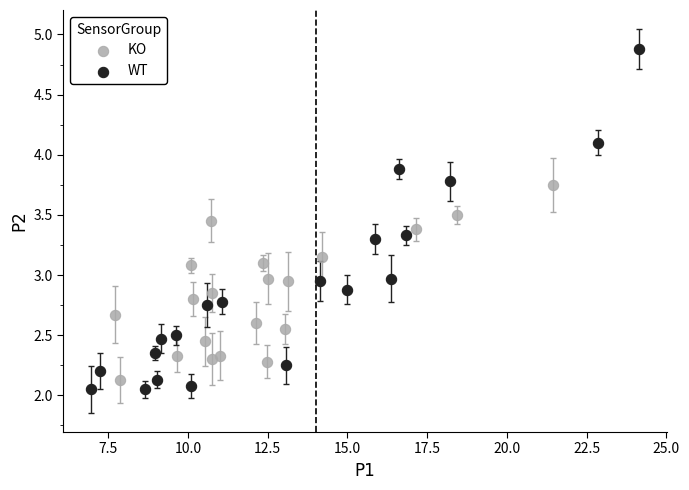

Which series contains the lowest Y value?

WT